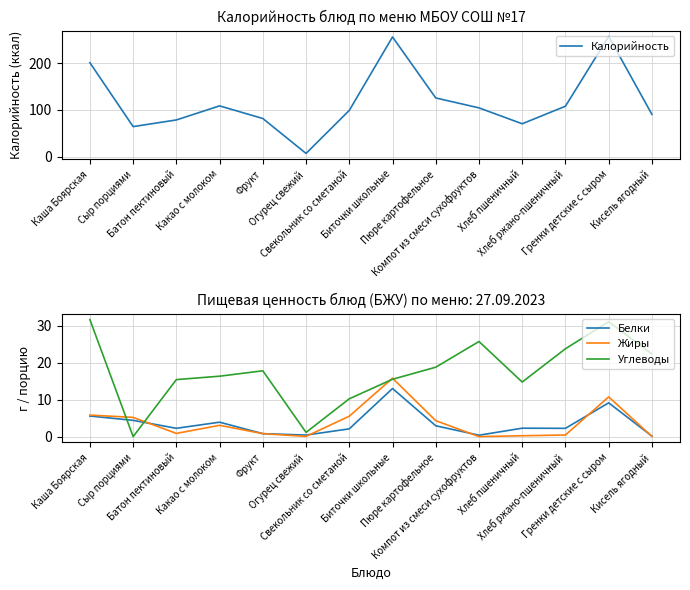

What is the label of the 10th point from the right?

Фрукт